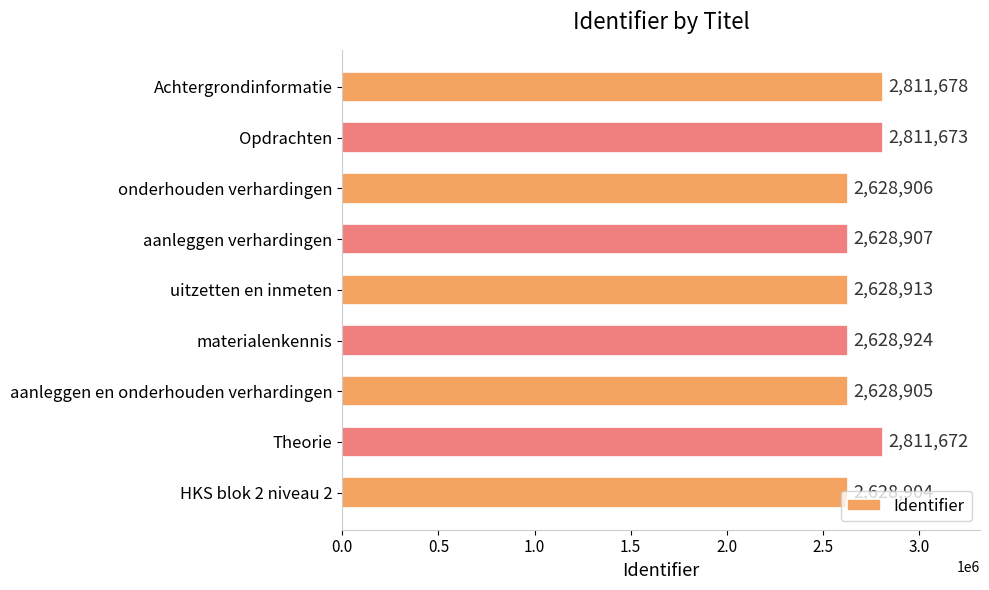

Rank the categories by value from lowest to highest.

HKS blok 2 niveau 2, aanleggen en onderhouden verhardingen, onderhouden verhardingen, aanleggen verhardingen, uitzetten en inmeten, materialenkennis, Theorie, Opdrachten, Achtergrondinformatie